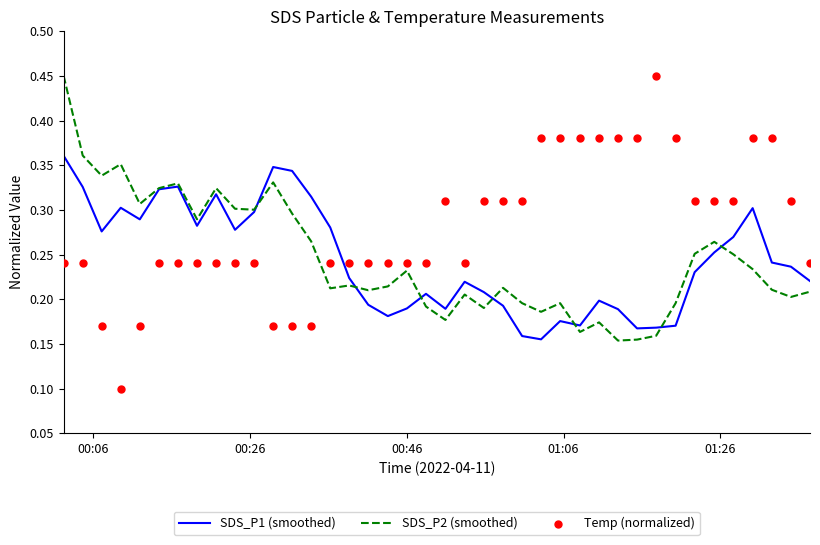

At how many categories does at least one series exceed 0?

40